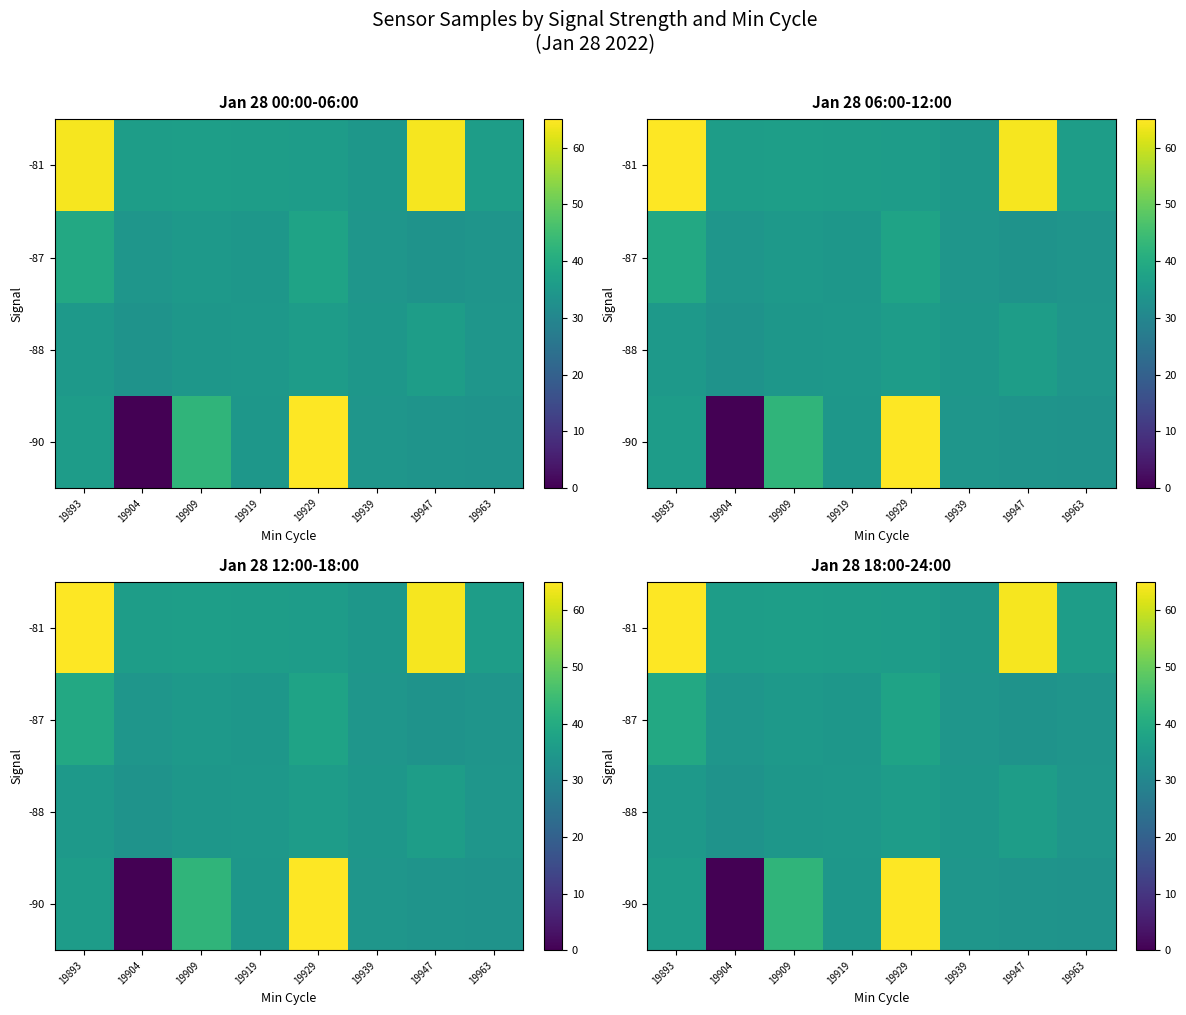

At which category is the sum across all series the highest?

19893